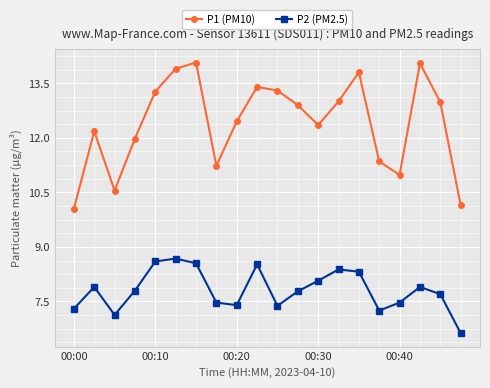

List the series in order of their peak value, highest first.

P1 (PM10), P2 (PM2.5)